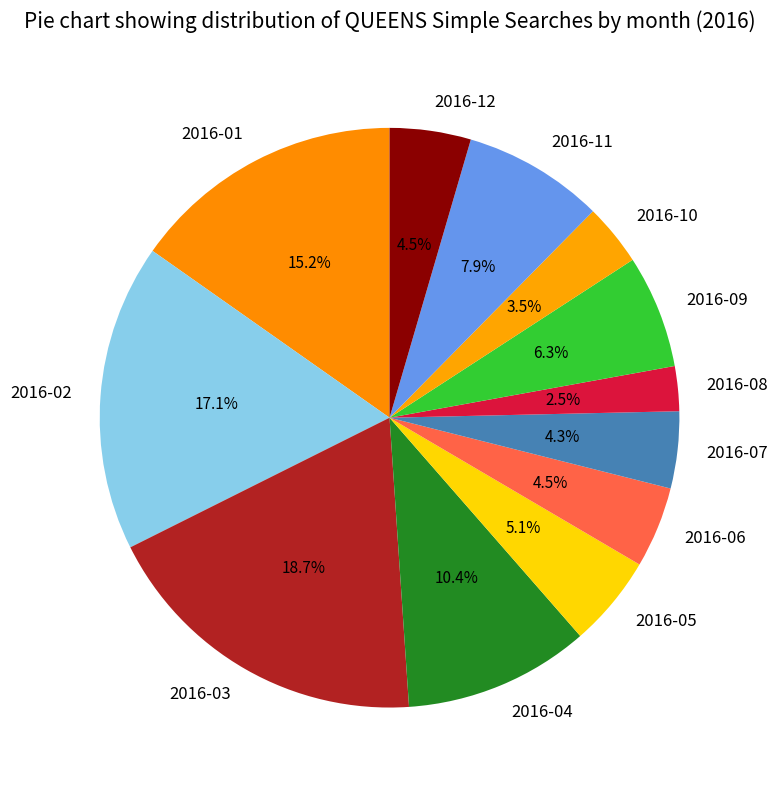

Is the sum of 2016-03 and 2016-05 greater than half?

No